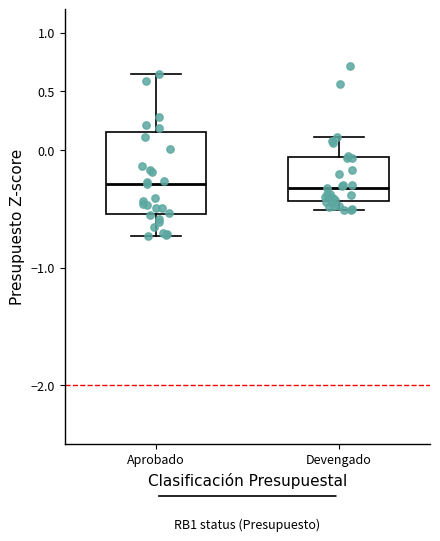

Reading left to right, read every box against the y-axis: the position of its median line, the range the box covers, and the ends of its whiskers. The values are not printed on the chart, so give them approximately, as read against the axis.

Aprobado: median -0.30, box -0.55 to 0.15, whiskers -0.75 to 0.65
Devengado: median -0.30, box -0.45 to -0.05, whiskers -0.50 to 0.10